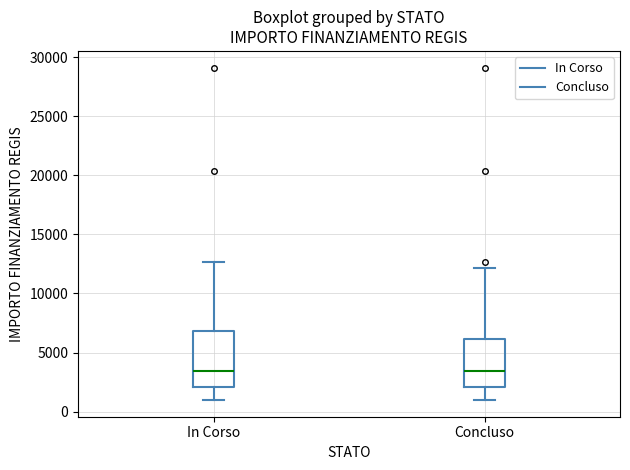

Which box is the tallest, from its lower edge to its upper edge?

In Corso